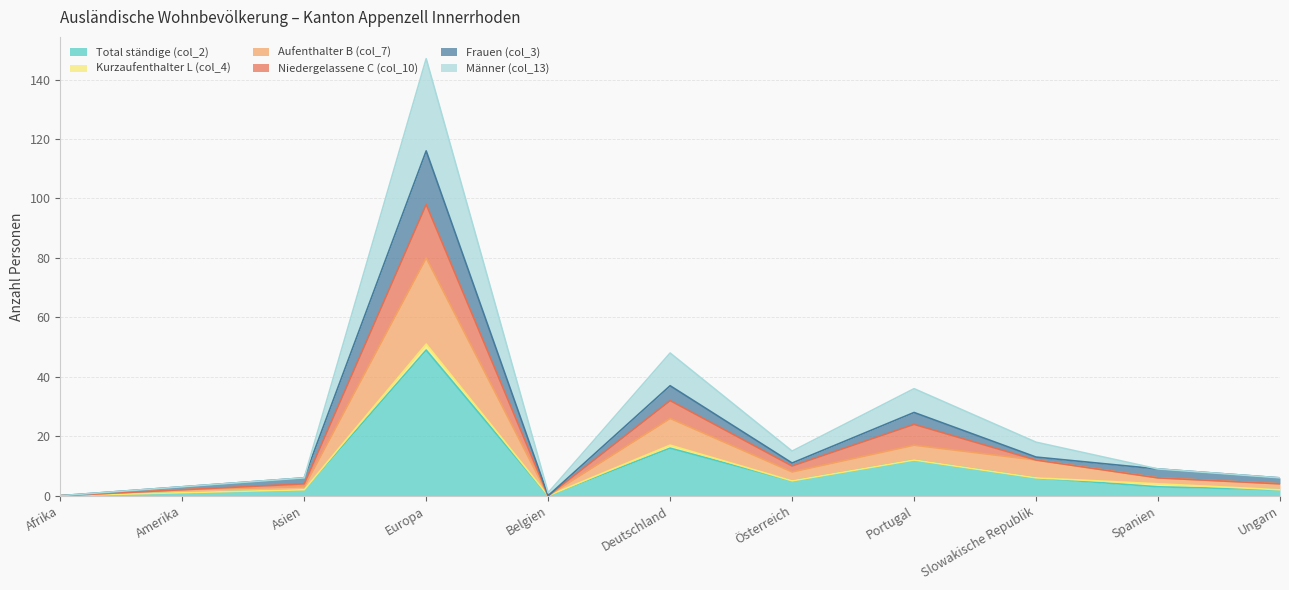

Which category has the highest value in the Total ständige (col_2) series?

Europa